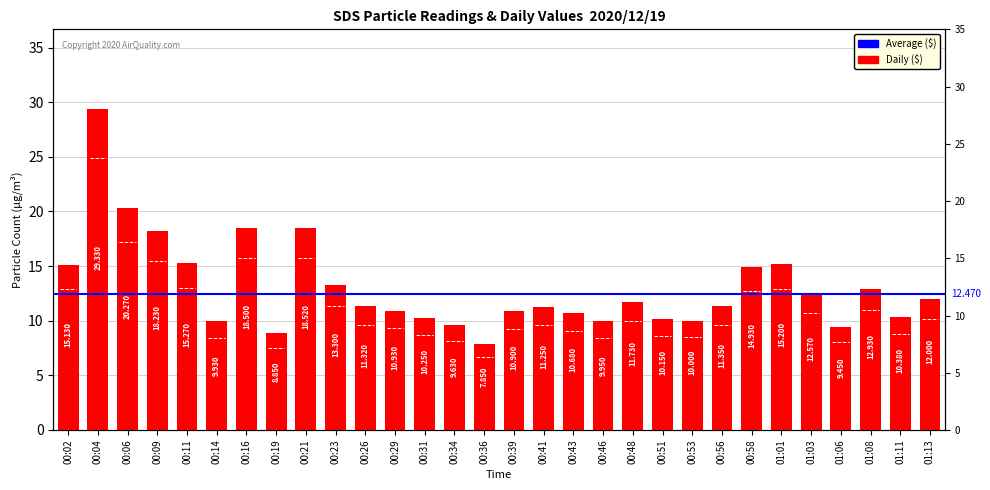

Reading left to right, list all the values displayed in this chart.

00:02=15.1	00:04=29.3	00:06=20.3	00:09=18.2	00:11=15.3	00:14=9.9	00:16=18.5	00:19=8.8	00:21=18.5	00:23=13.3	00:26=11.3	00:29=10.9	00:31=10.2	00:34=9.6	00:36=7.8	00:39=10.9	00:41=11.2	00:43=10.7	00:46=9.9	00:48=11.7	00:51=10.2	00:53=10.0	00:56=11.3	00:58=14.9	01:01=15.2	01:03=12.6	01:06=9.4	01:08=12.9	01:11=10.4	01:13=12.0